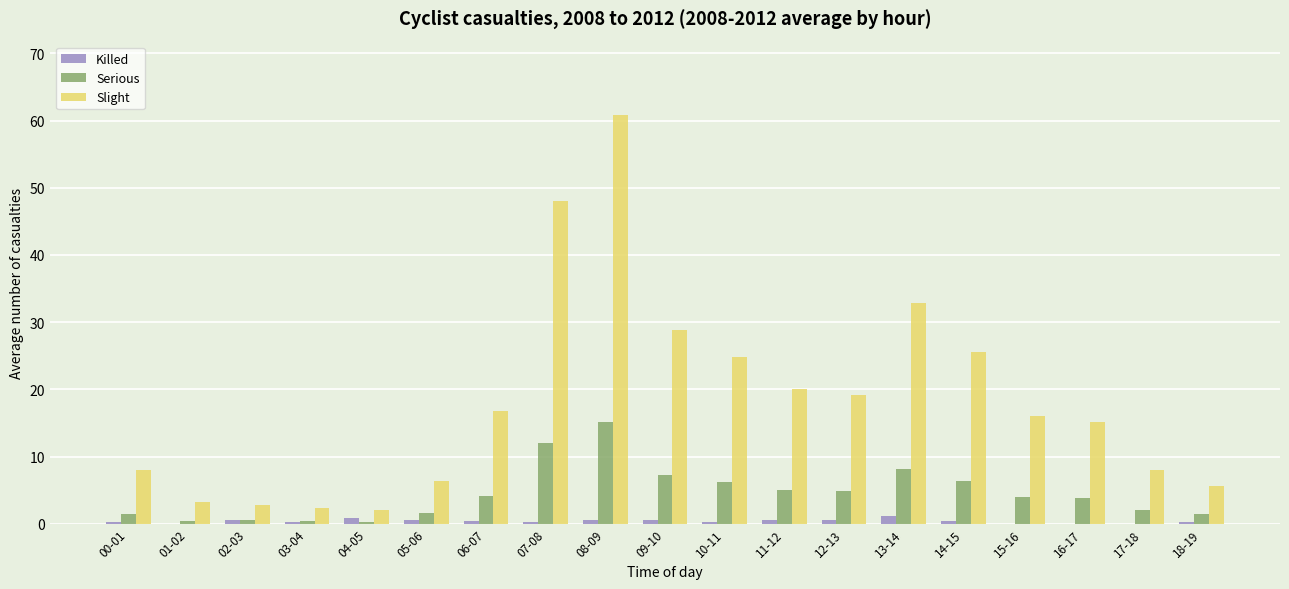

Which series has the largest range (max minus min)?

Slight